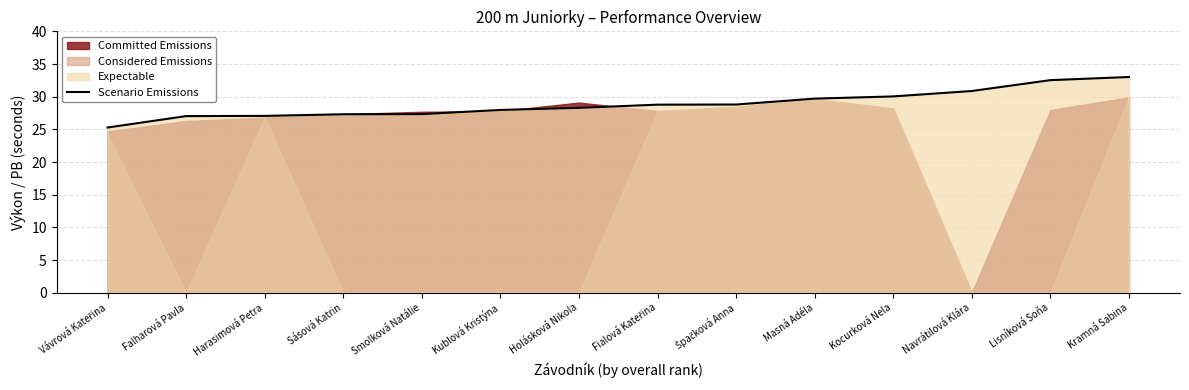

Reading left to right, list all the values displayed in this chart.

Vávrová Kateřina=25.3	Falharová Pavla=27.0	Harasimová Petra=27.1	Sásová Katrin=27.3	Smolková Natálie=27.3	Kublová Kristýna=28.0	Holásková Nikola=28.3	Fialová Kateřina=28.8	Špačková Anna=28.8	Masná Adéla=29.7	Kocurková Nela=30.0	Navrátilová Klára=30.9	Lisníková Soňa=32.5	Kramná Sabina=33.0